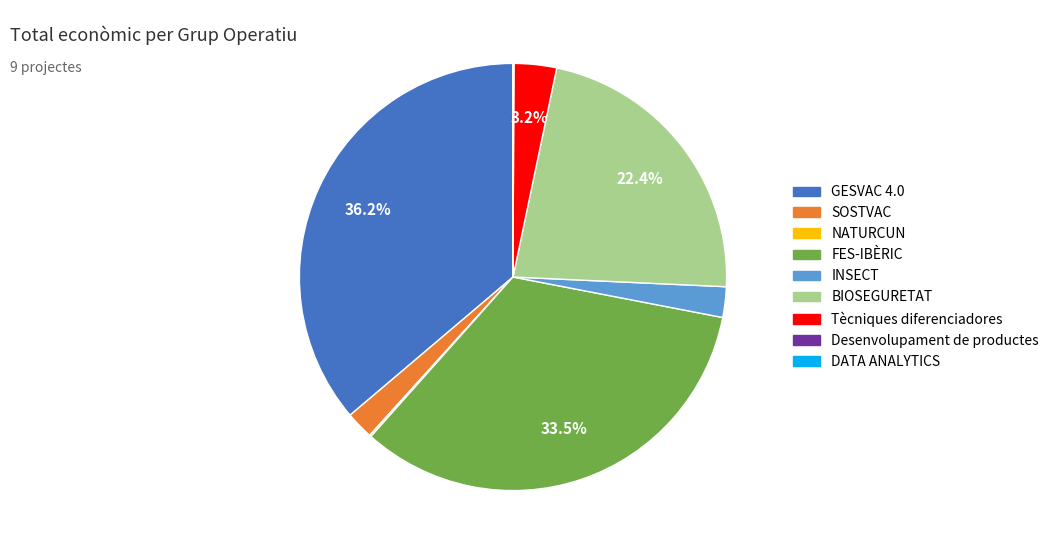

Between Tècniques diferenciadores and GESVAC 4.0, which is larger?

GESVAC 4.0